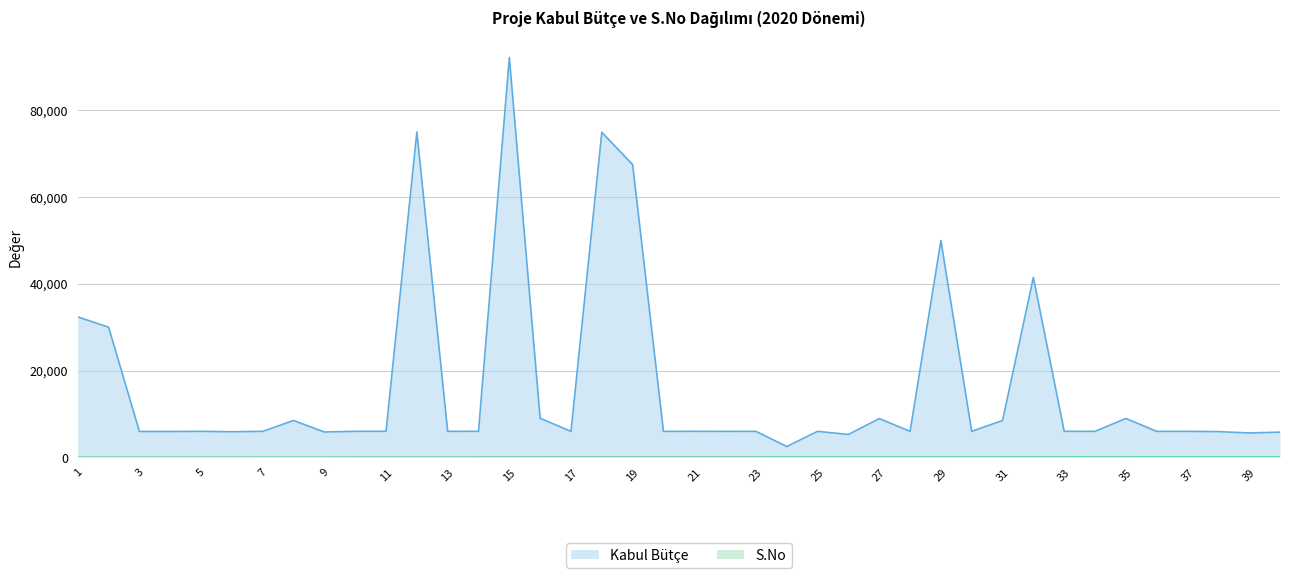

How many data points does each series have?

40